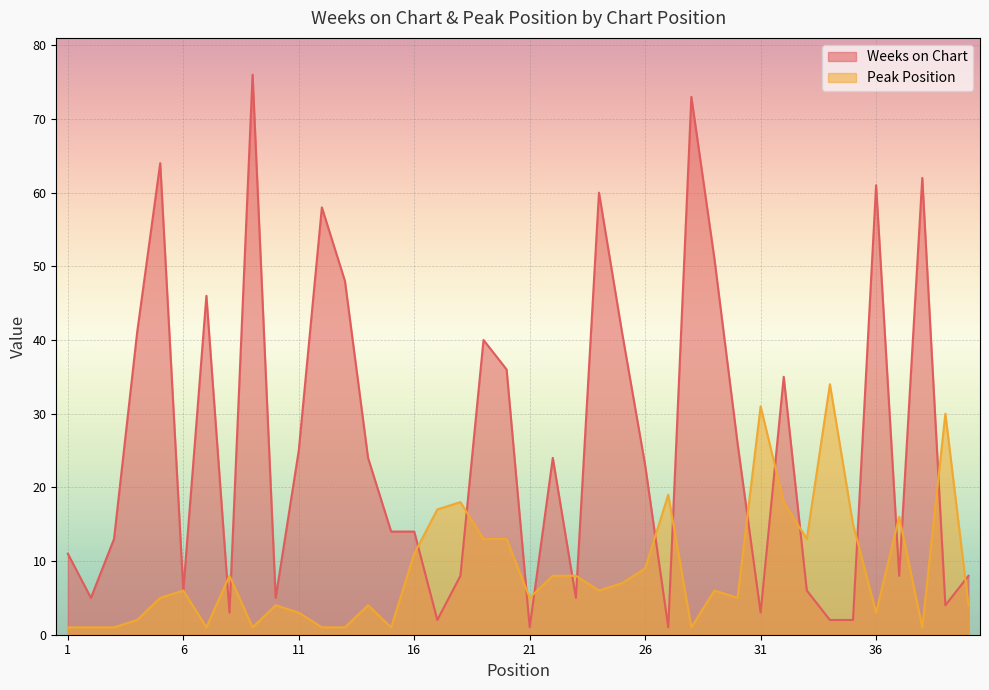

What is the total value across all series at 30?

31